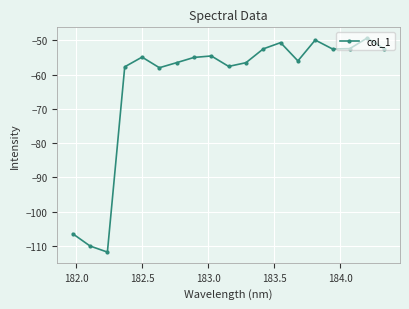

What is the maximum value shown in the chart?

-49.3